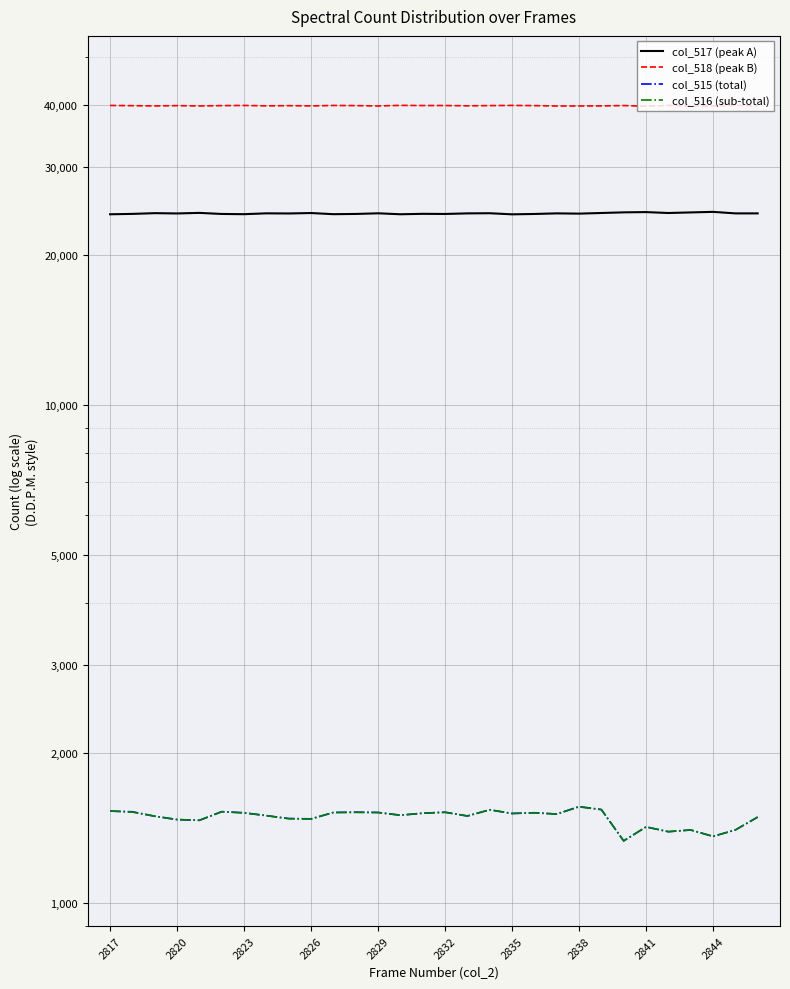

What is the sum of the col_515 (total) values at 21 and 2820?

3089